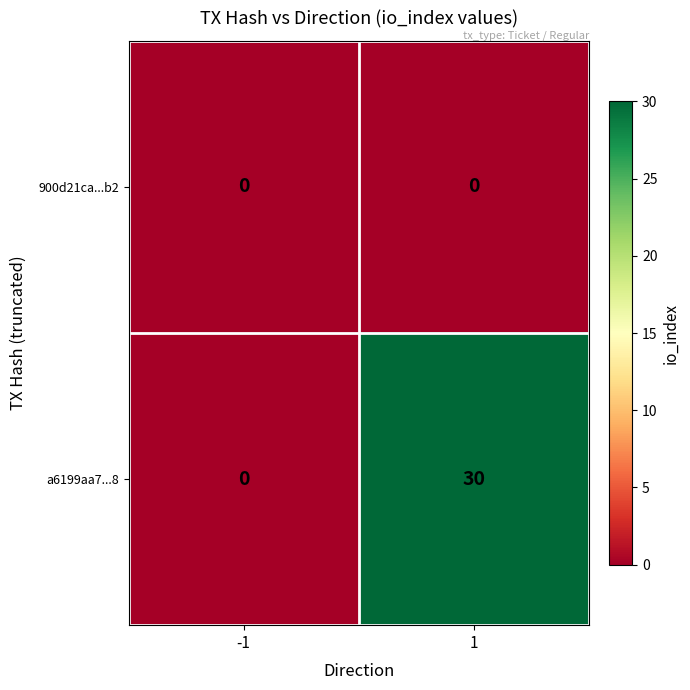

List the series in order of their peak value, lowest first.

900d21ca...b2, a6199aa7...8